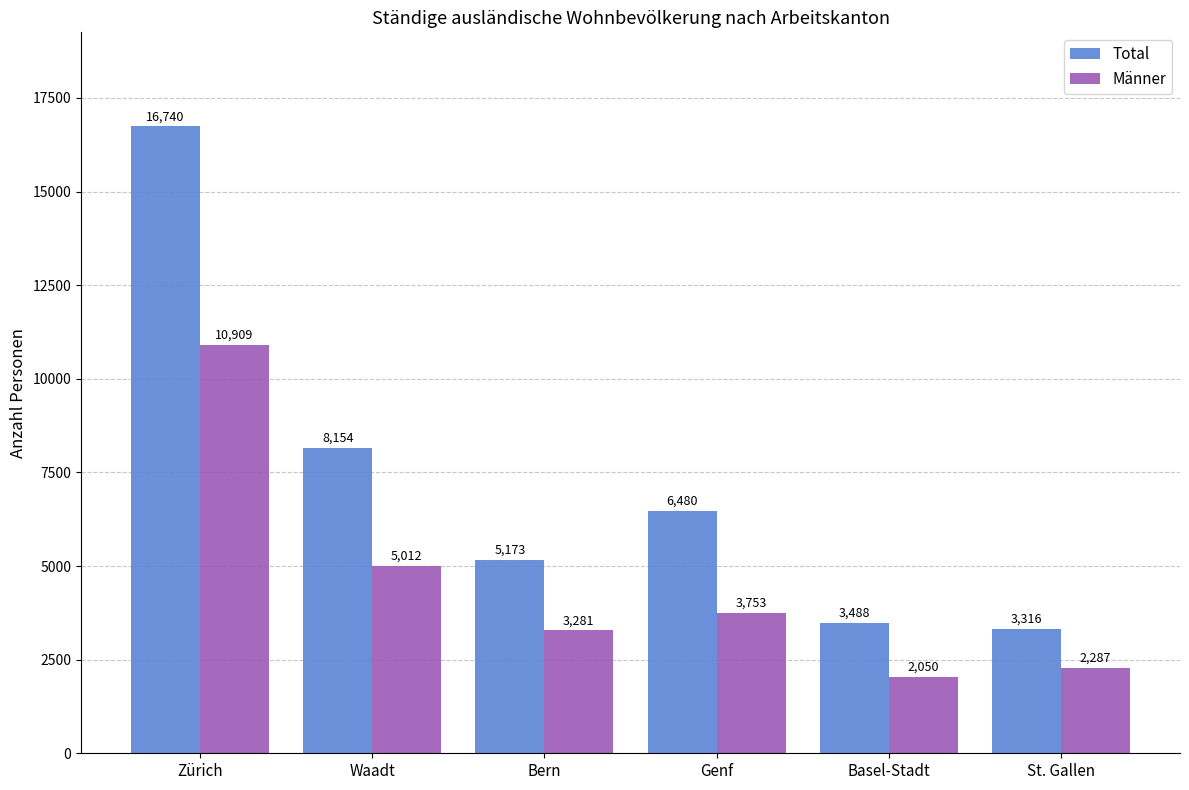

At which category is the sum across all series the highest?

Zürich